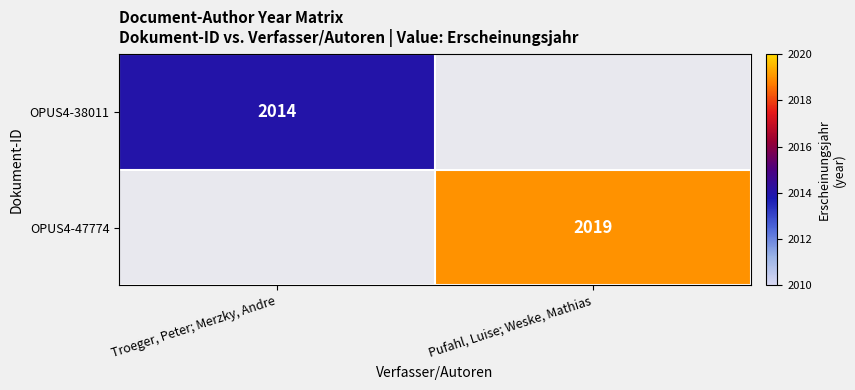

Is the value of OPUS4-47774 at Pufahl, Luise; Weske, Mathias greater than the value of OPUS4-38011 at Troeger, Peter; Merzky, Andre?

Yes